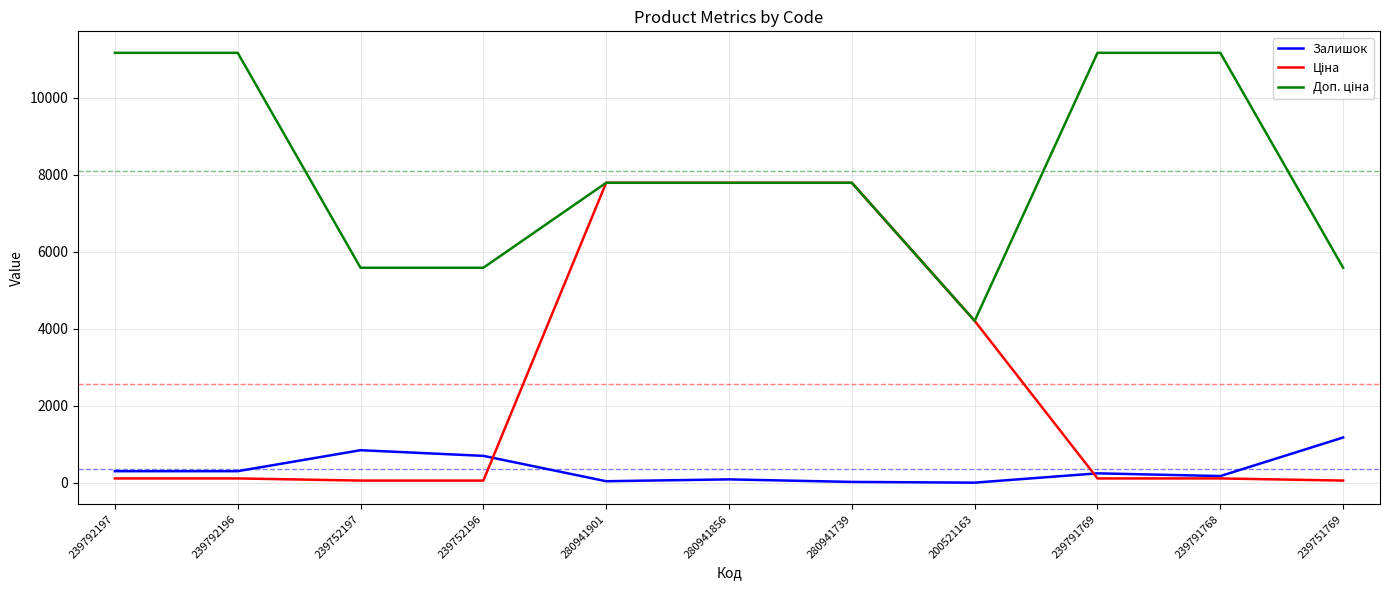

What is the maximum value shown in the chart?

11169.0